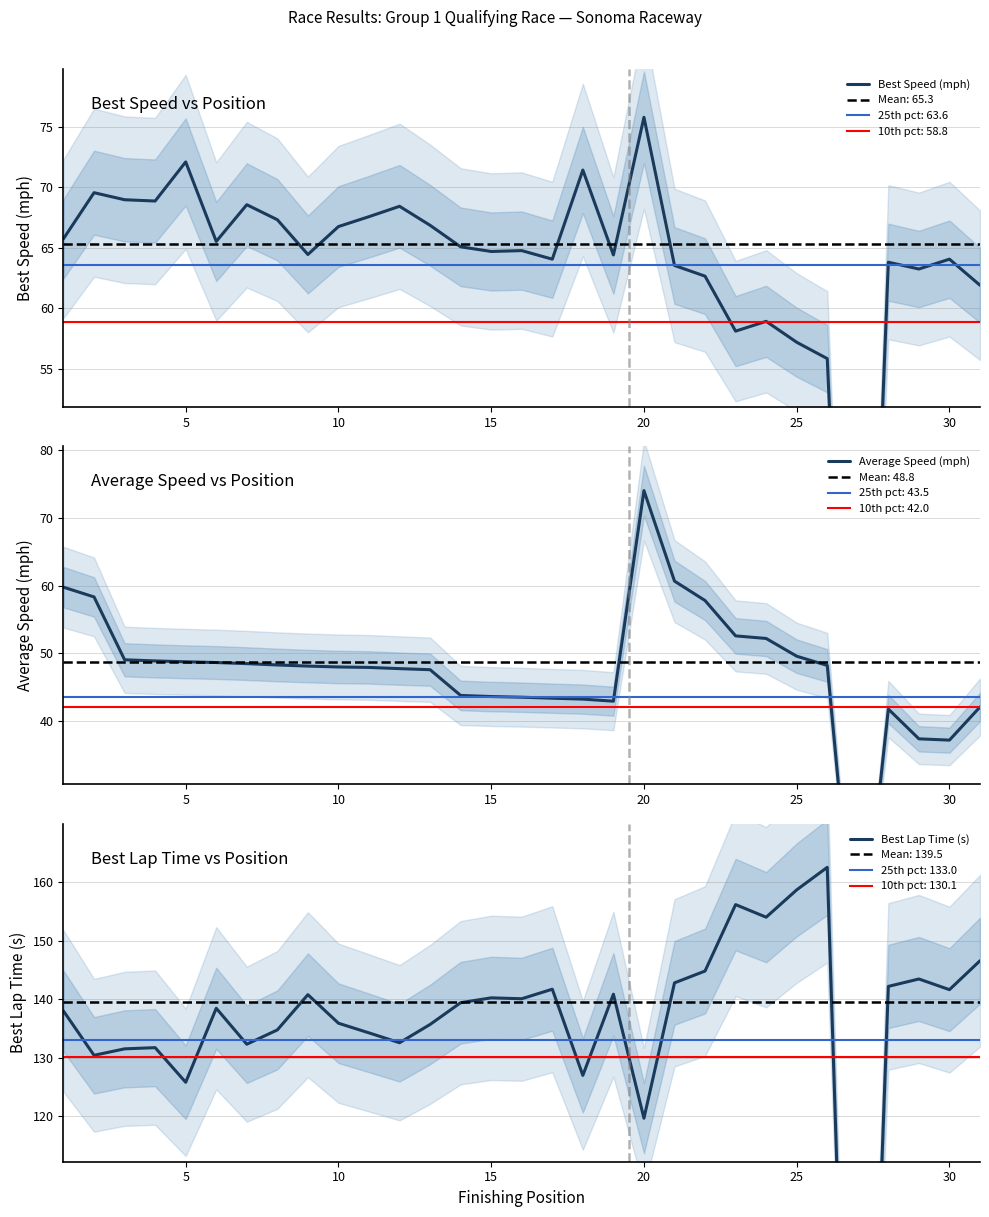

Which series has the largest range (max minus min)?

Best Lap Time (s)